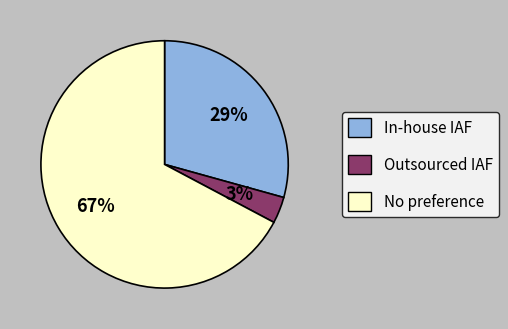

Is there any slice that represents more than half of the pie?

Yes